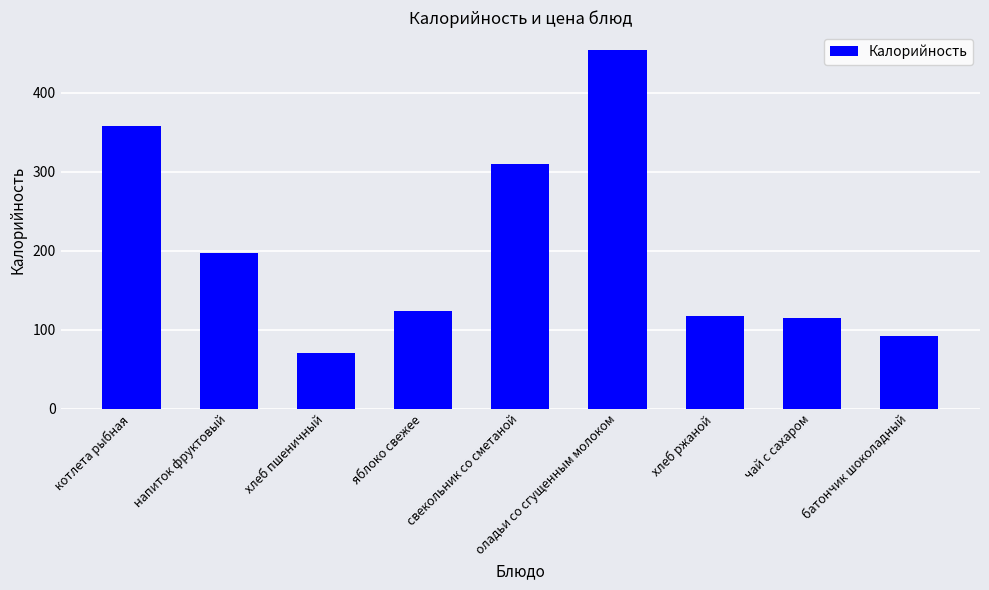

At which label is the value closest to 262?

свекольник со сметаной